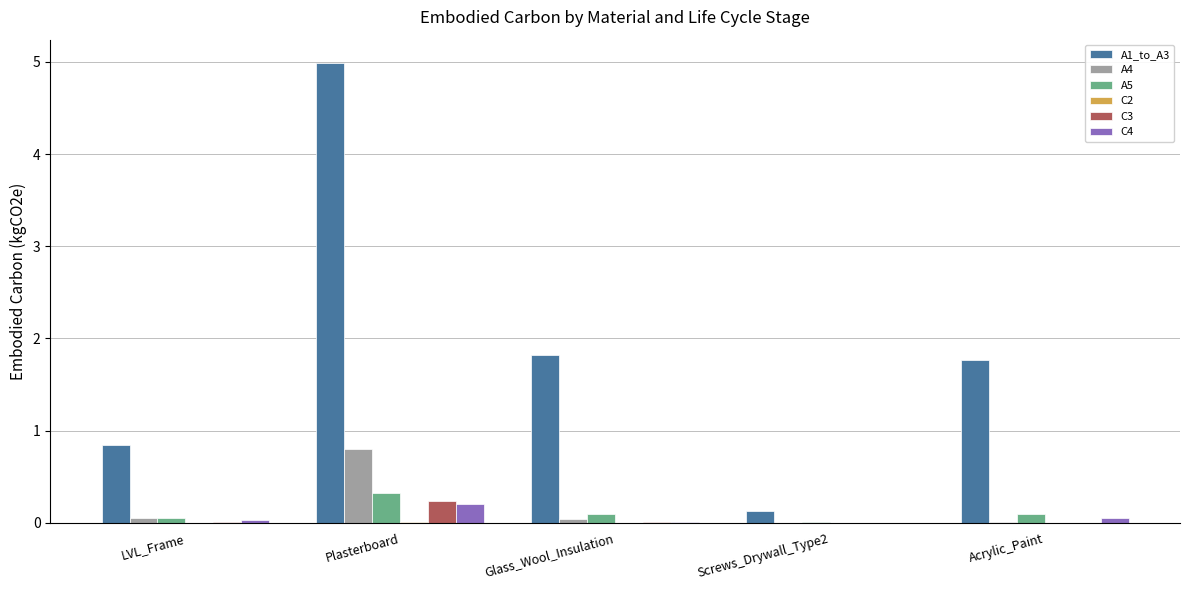

Which series has the largest total across all categories?

A1_to_A3